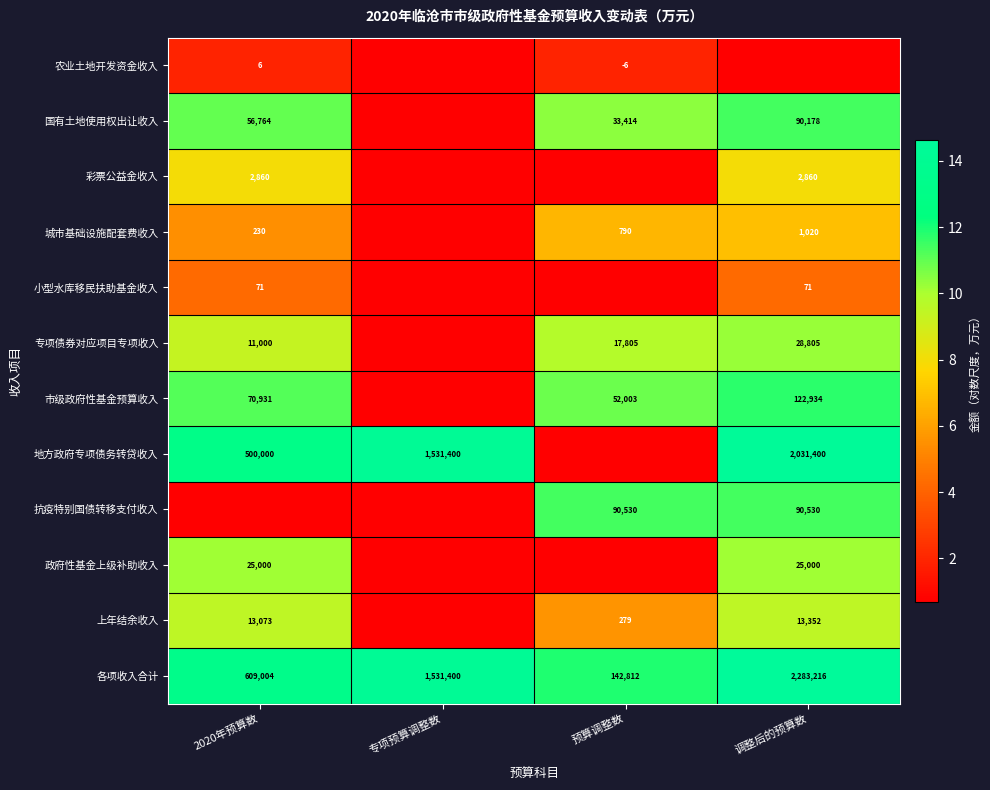

Is the value of 城市基础设施配套费收入 at 调整后的预算数 greater than the value of 国有土地使用权出让收入 at 2020年预算数?

No